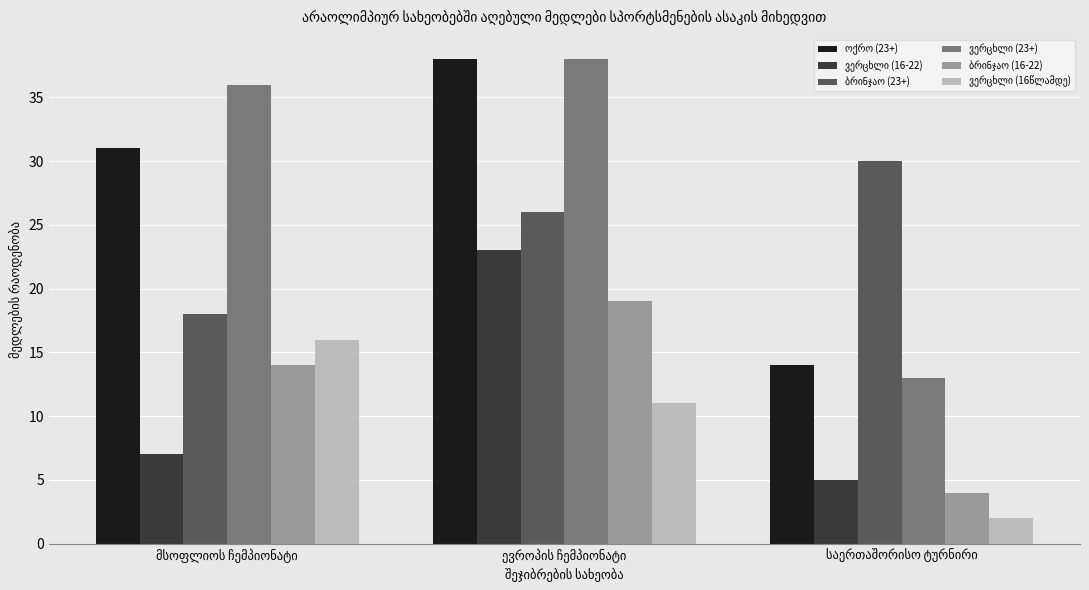

At how many categories does at least one series exceed 8?

3